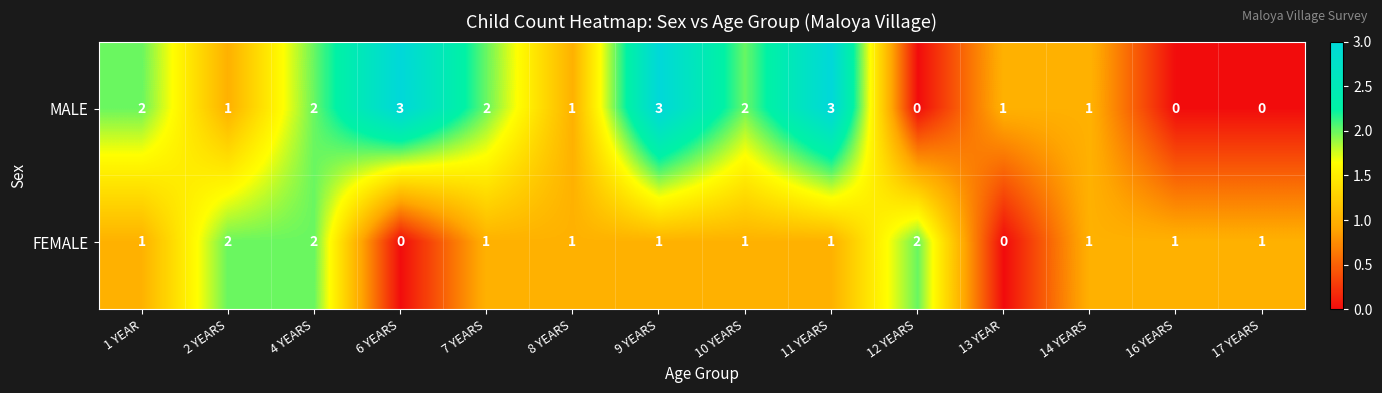

What is the total value across all series at 16 YEARS?

1